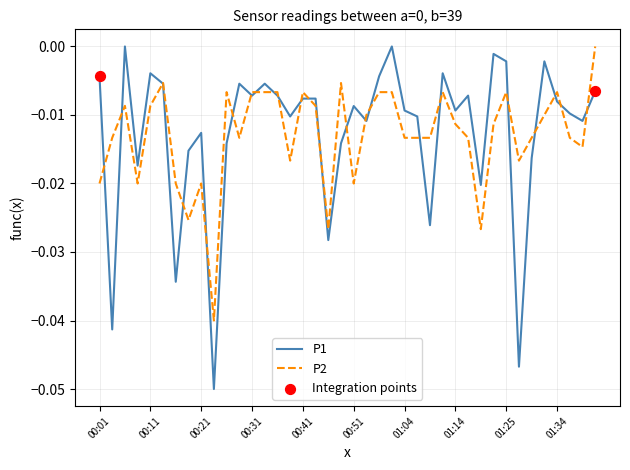

Which series has the largest range (max minus min)?

P1